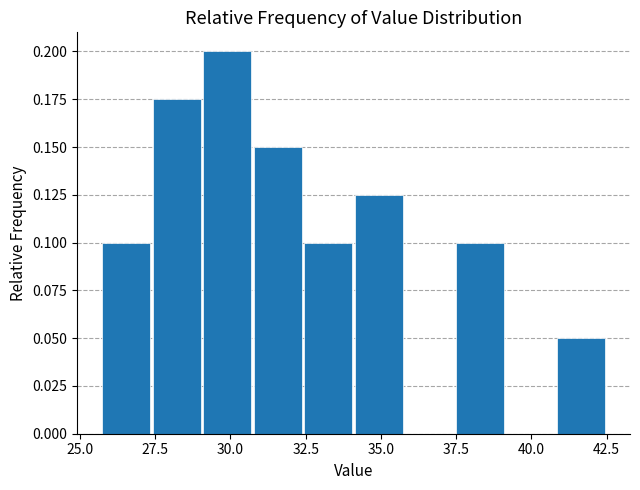

Around what value on the x-axis is the tallest bar? Give the approximate position of its centre, as read against the axis.

30.0